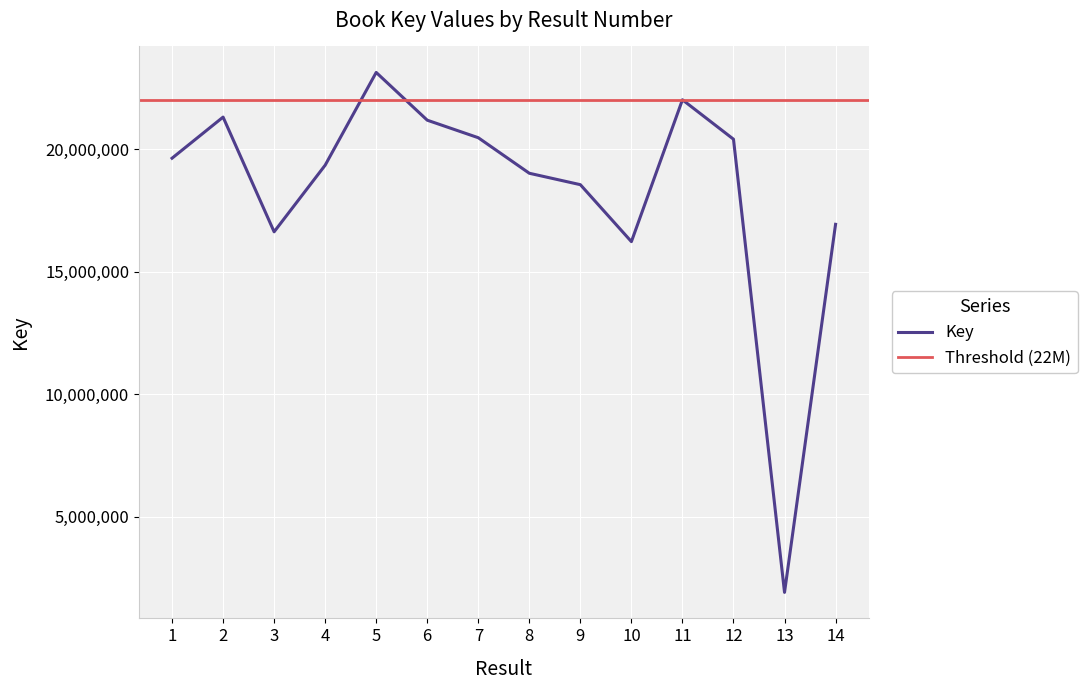

What is the smallest value displayed?

1904779